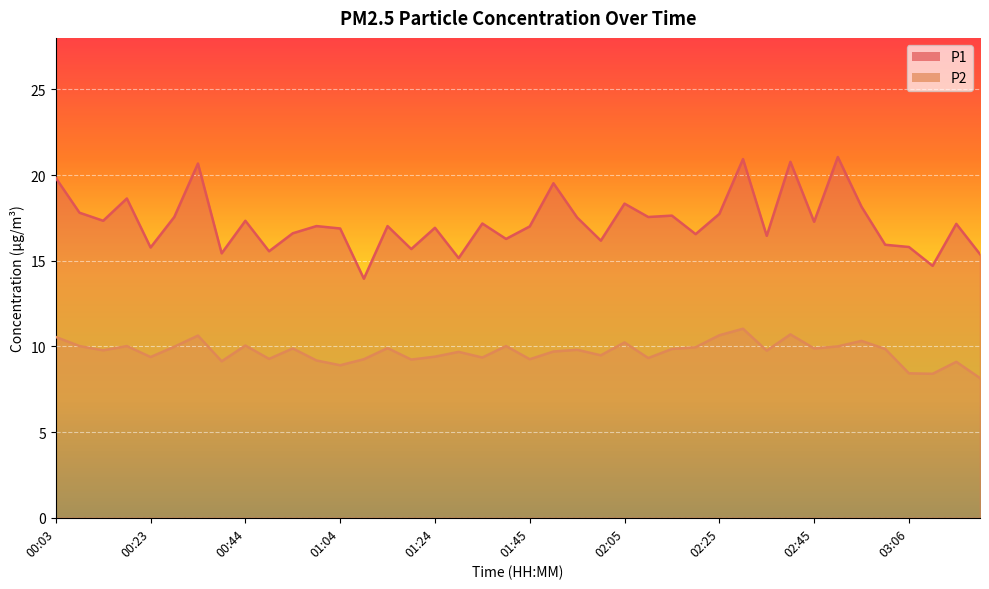

Which series has the largest range (max minus min)?

P1